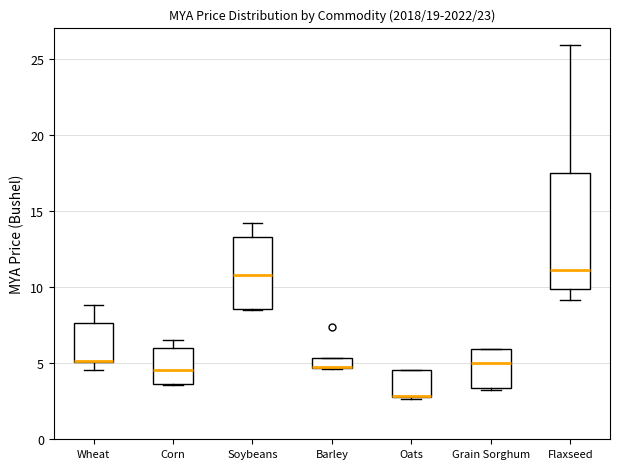

Comparing the boxes themselves (not the whiskers), which one is the tallest?

Flaxseed